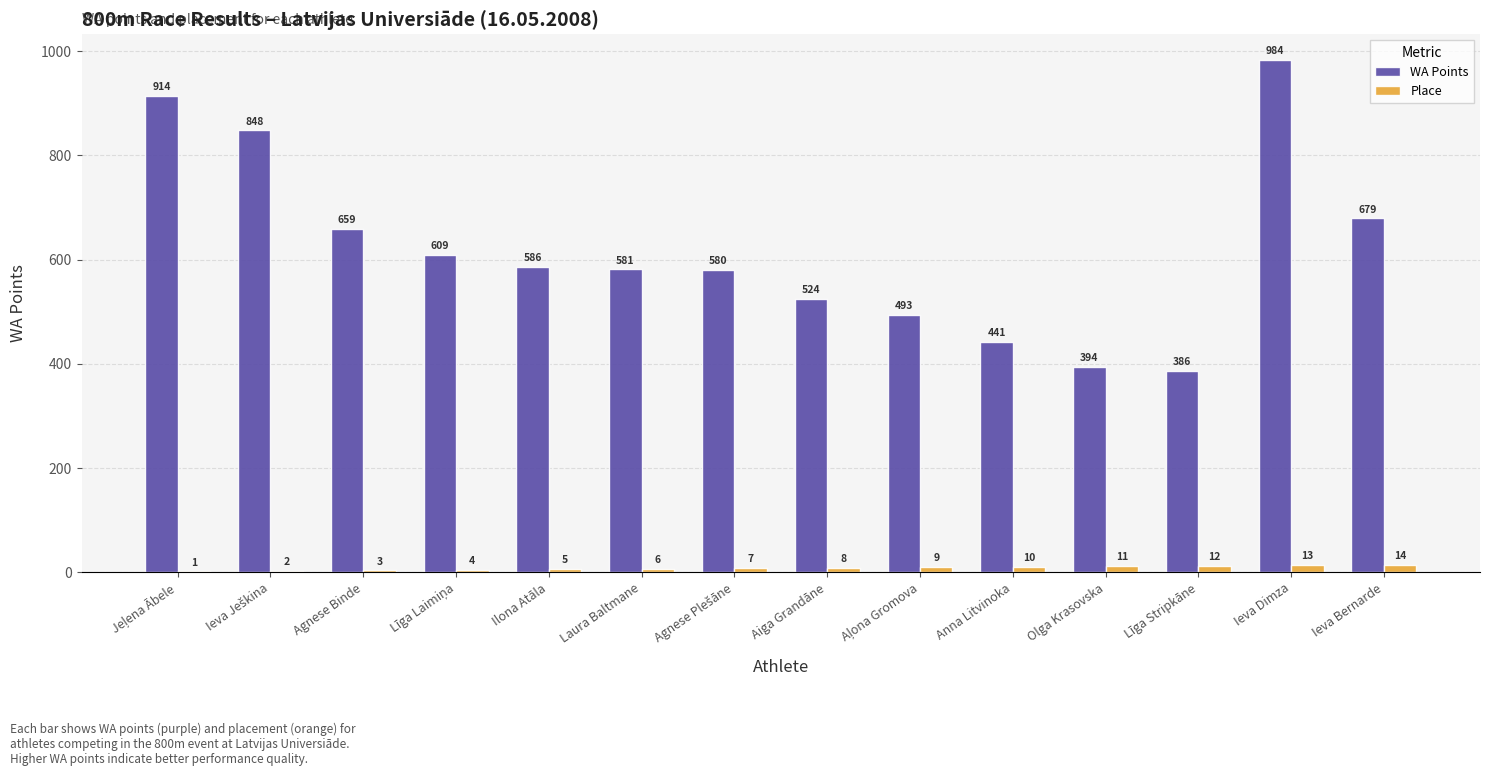

Which label corresponds to the largest value in the chart?

Ieva Dimza